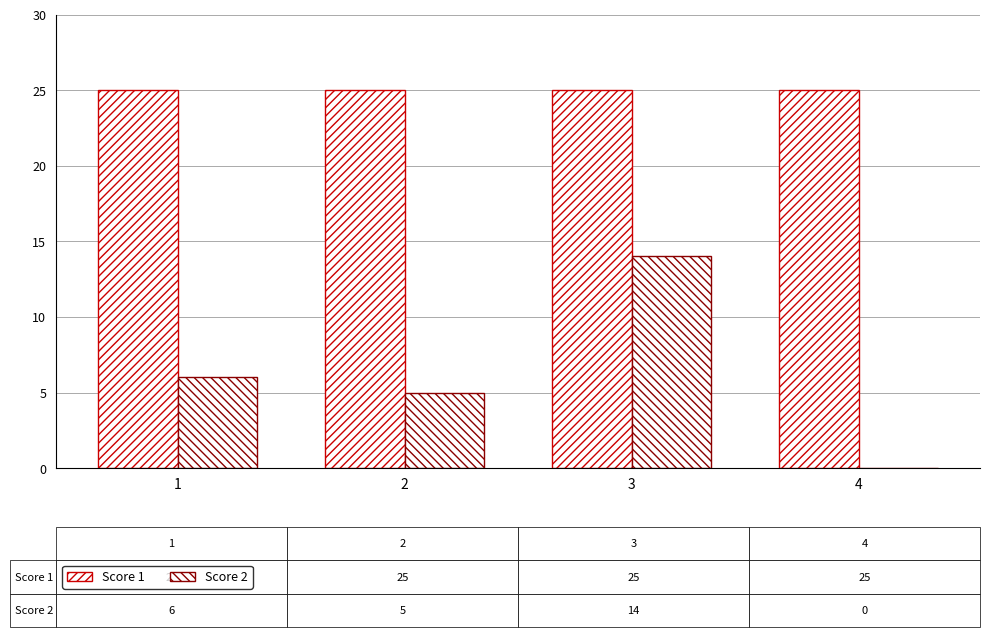

At which label does Score 1 reach its peak?

1